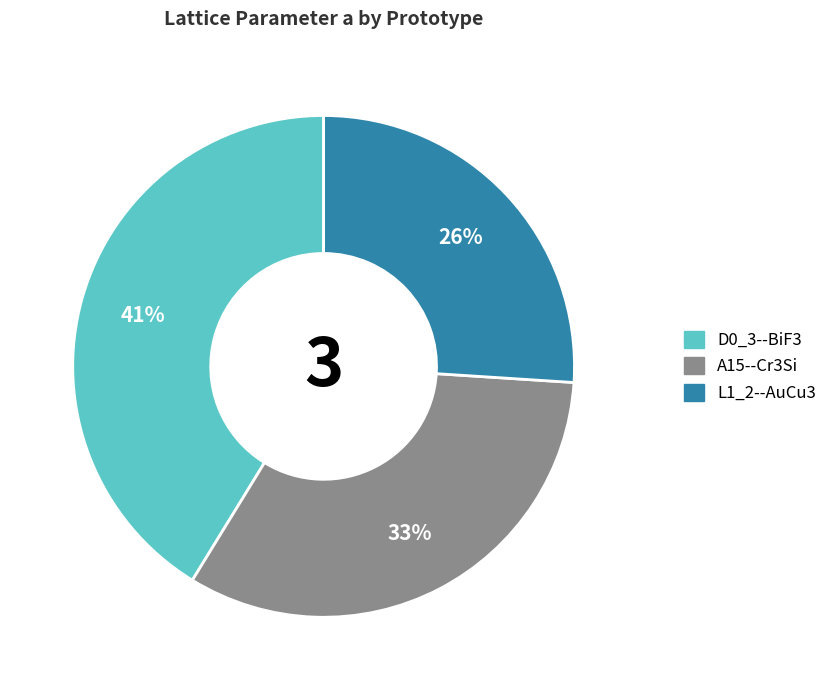

How many slices are in this pie chart?

3